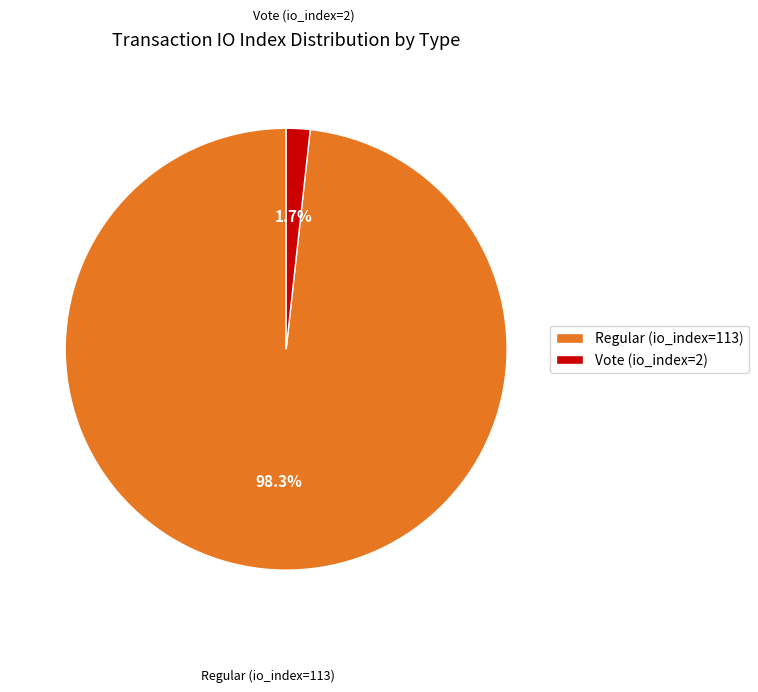

Rank the categories by value from lowest to highest.

Vote (io_index=2), Regular (io_index=113)